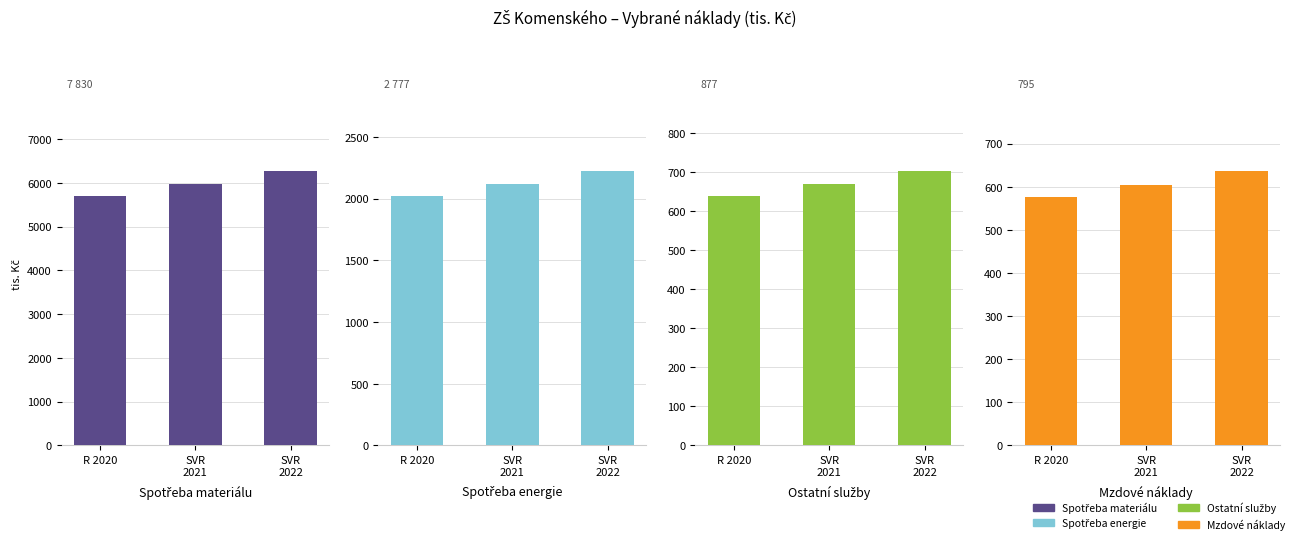

Count the number of categories in the chart.

3